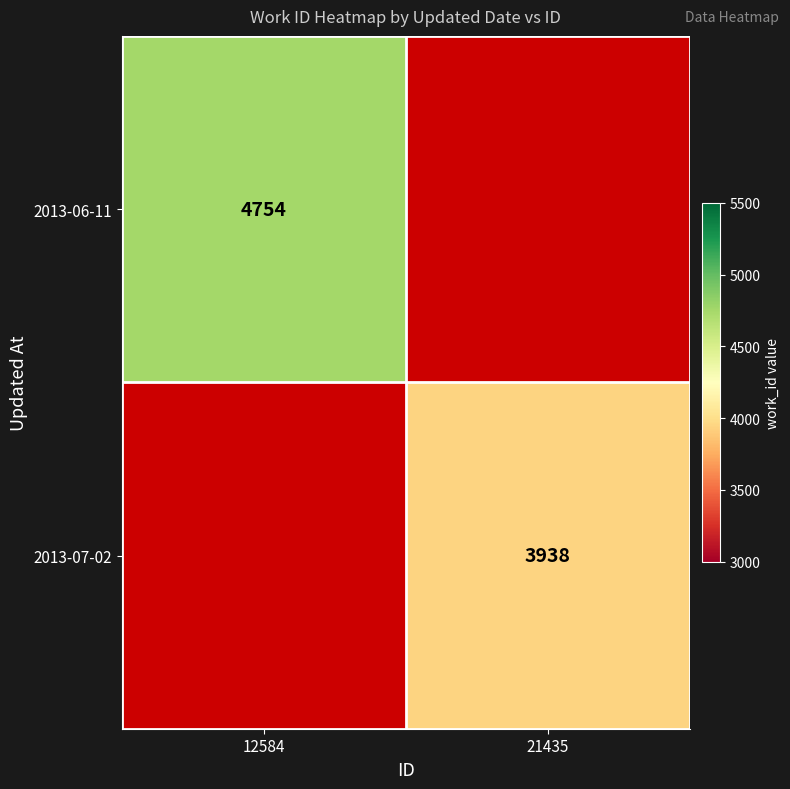

The value of 2013-06-11 at 12584 is 4754. True or false?

True